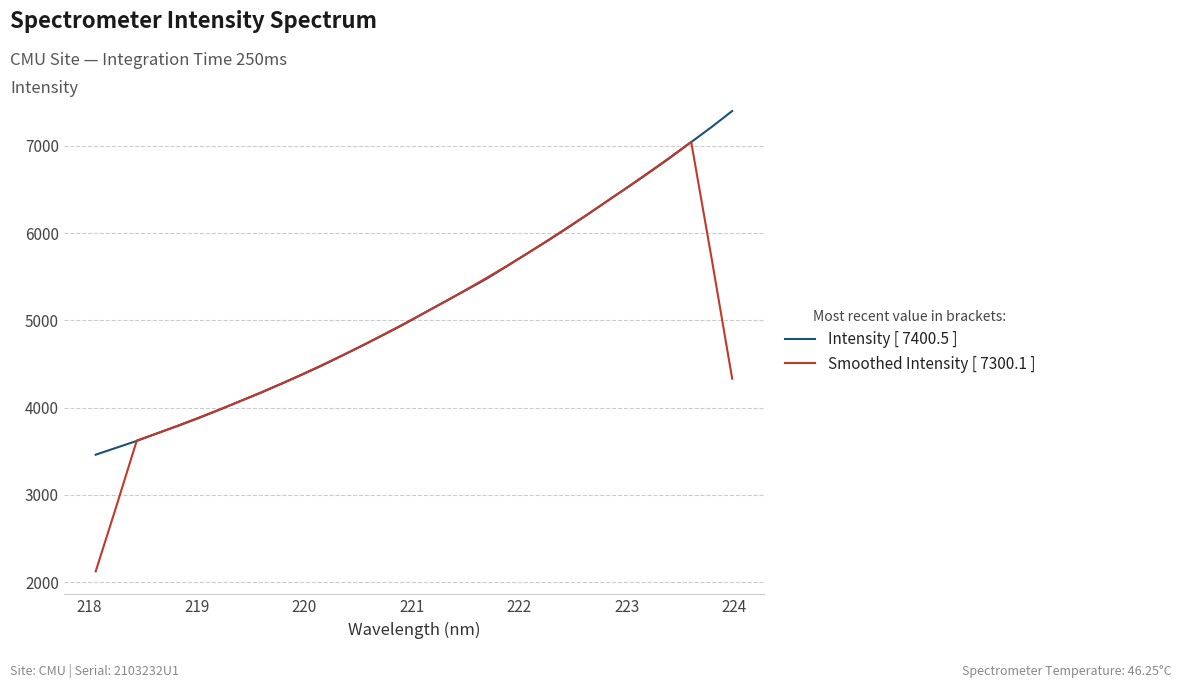

Which series has the largest total across all categories?

Intensity [ 7400.5 ]